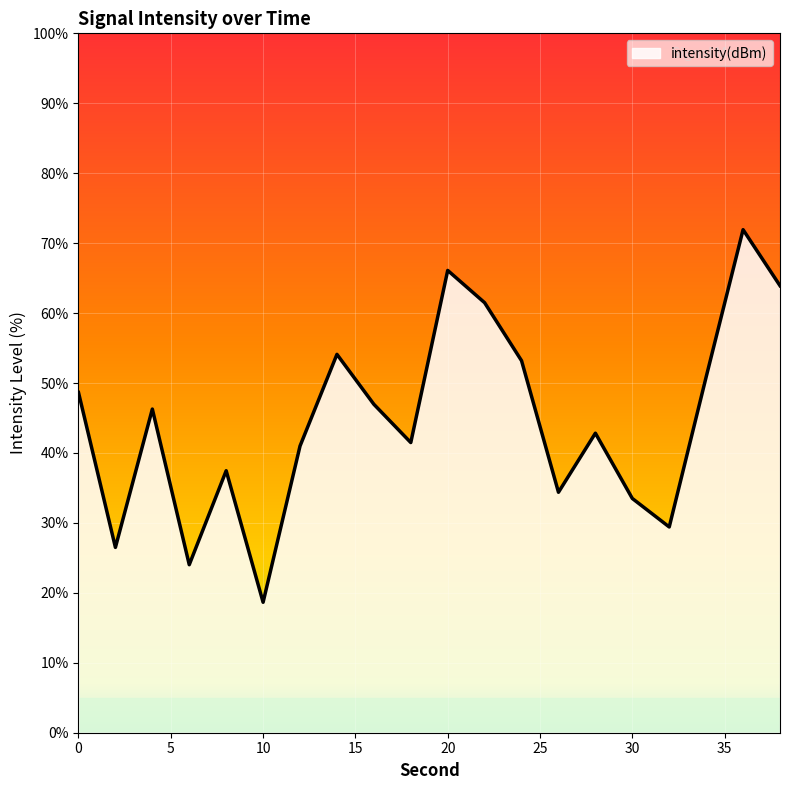

What is the minimum value shown in the chart?

18.7